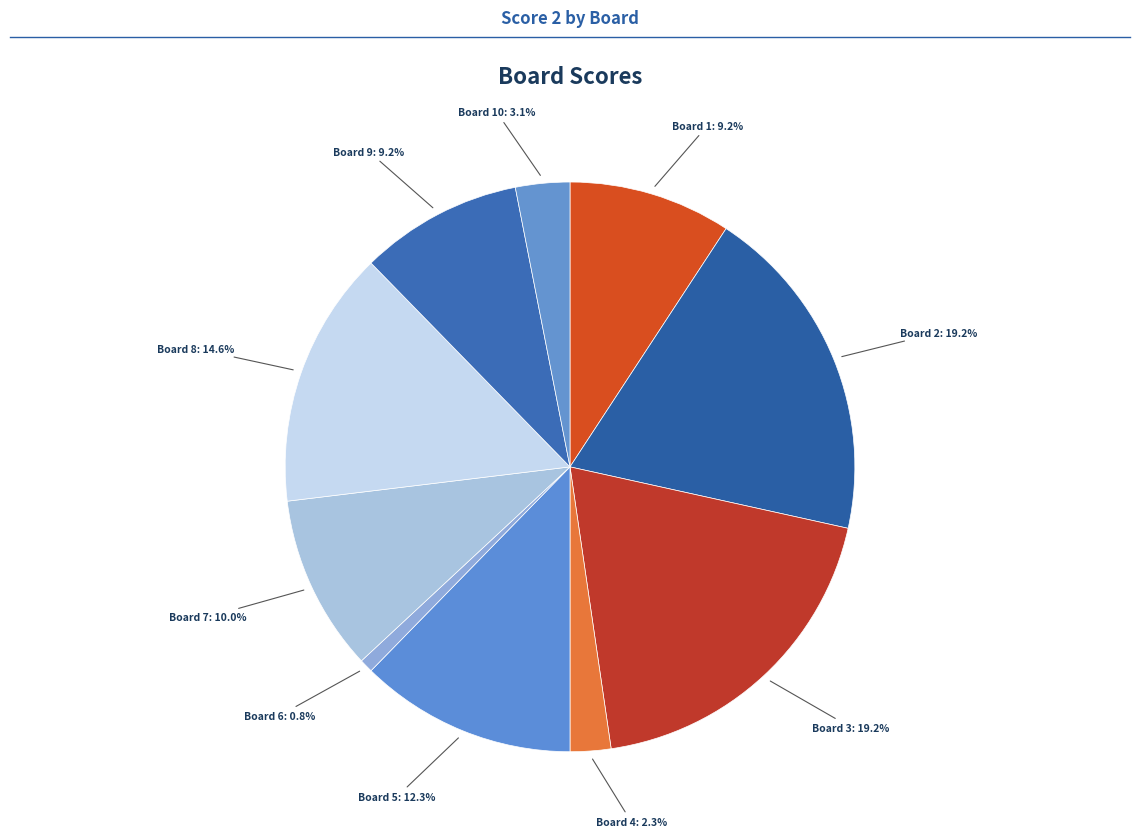

How many slices are in this pie chart?

10